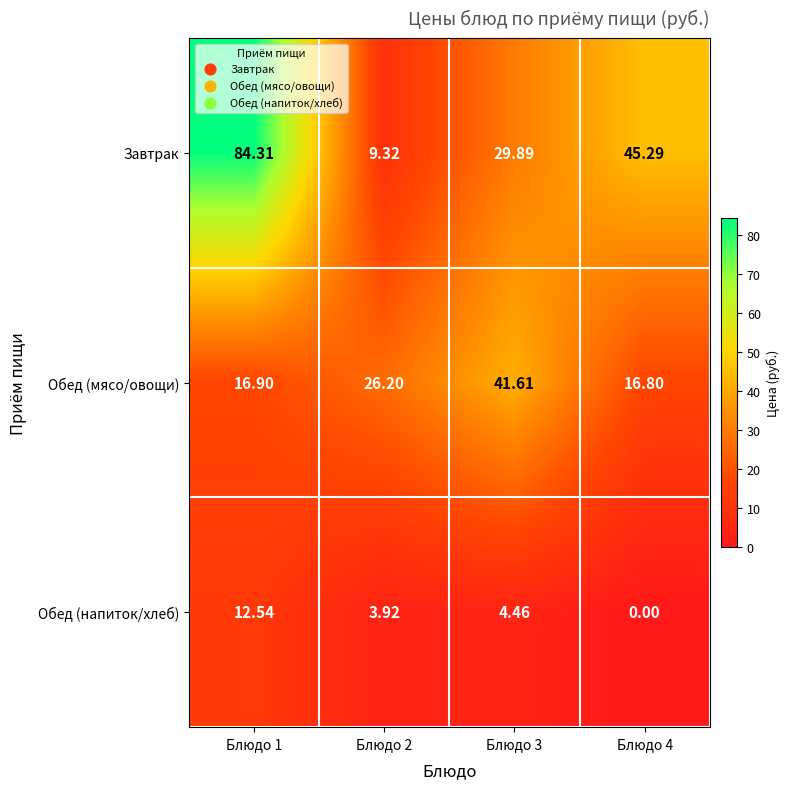

Which series has the largest total across all categories?

Завтрак